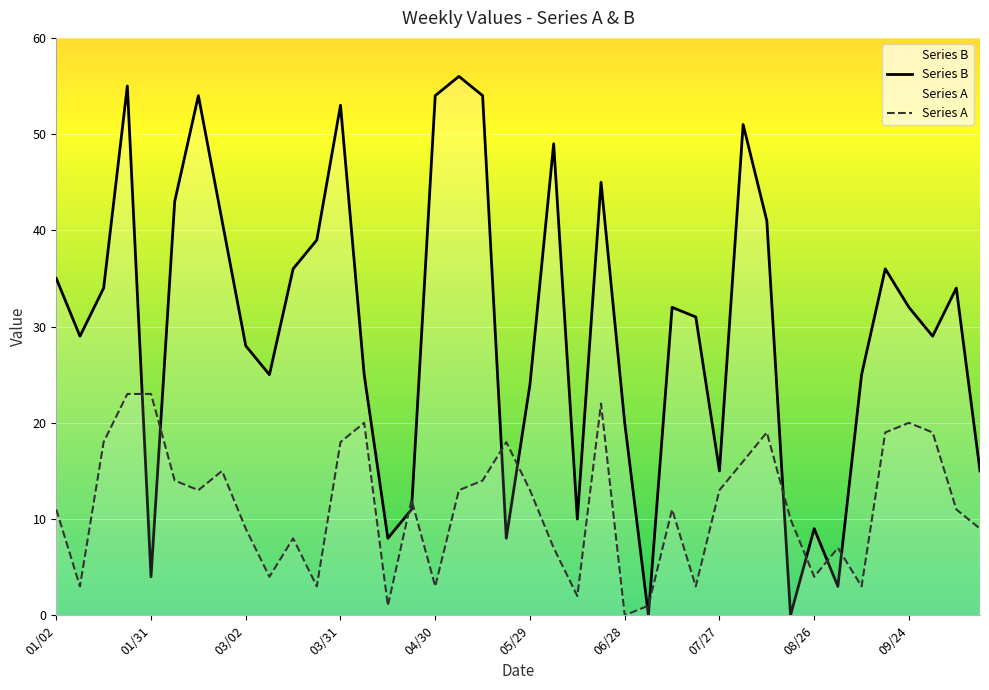

True or false: Series A and Series B intersect in this chart.

True